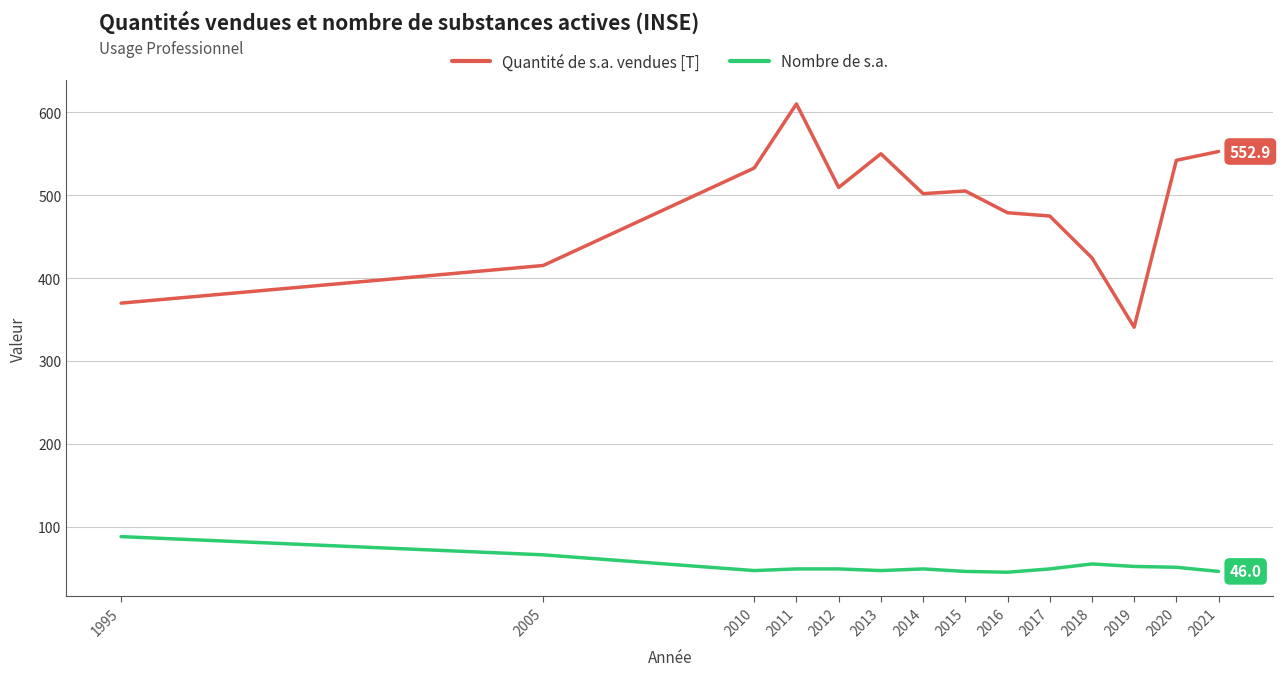

What value does the Quantité de s.a. vendues [T] series have at 1995?

369.8